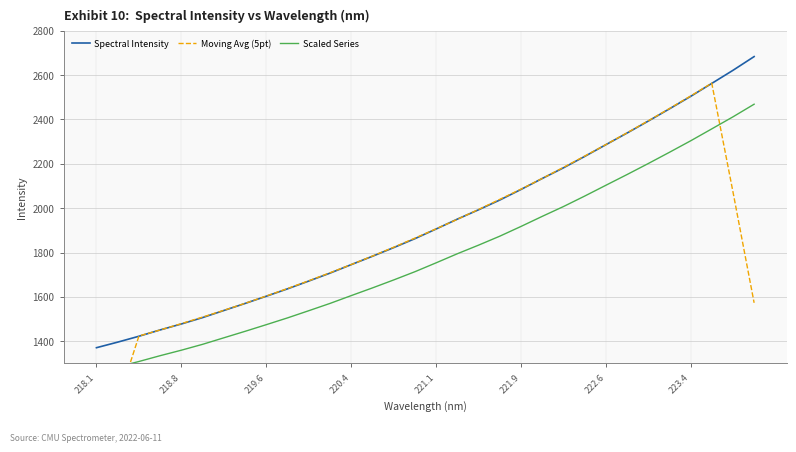

How many data points in Moving Avg (5pt) are above 1865?

16